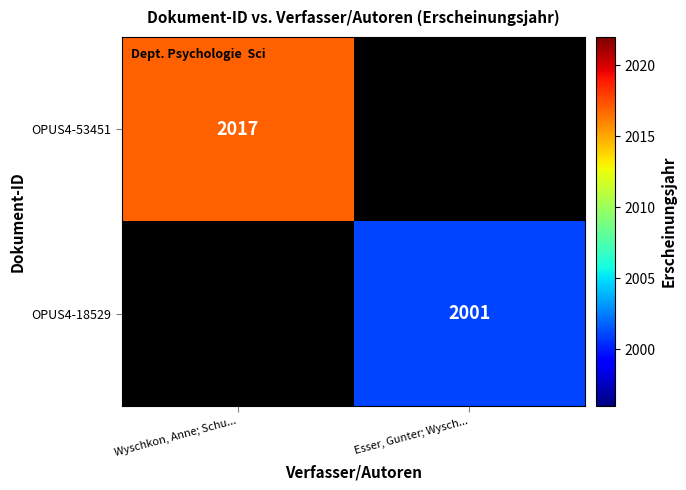

At how many categories does at least one series exceed 2009?

1